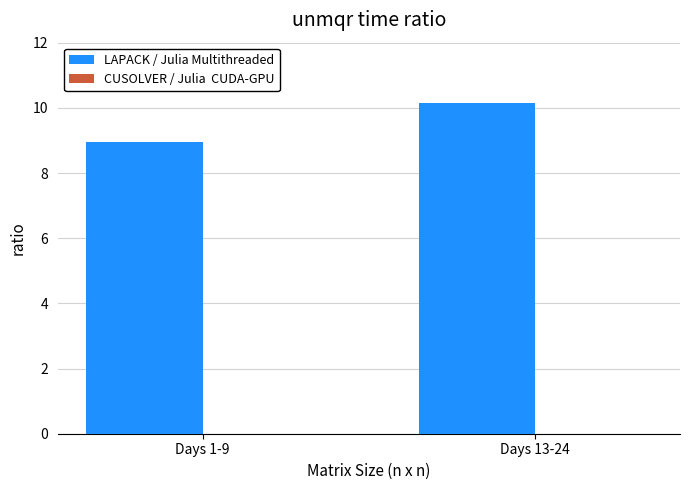

How many bars are there in total?

2